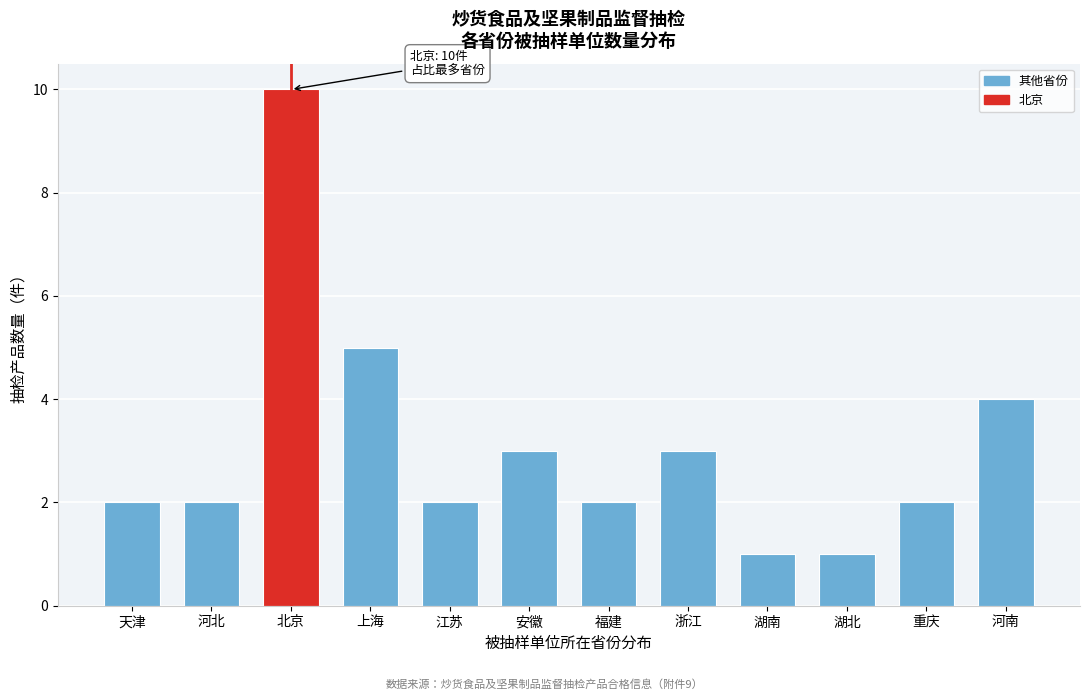

Reading left to right, what are all the values shown in this chart?

天津=2	河北=2	北京=10	上海=5	江苏=2	安徽=3	福建=2	浙江=3	湖南=1	湖北=1	重庆=2	河南=4